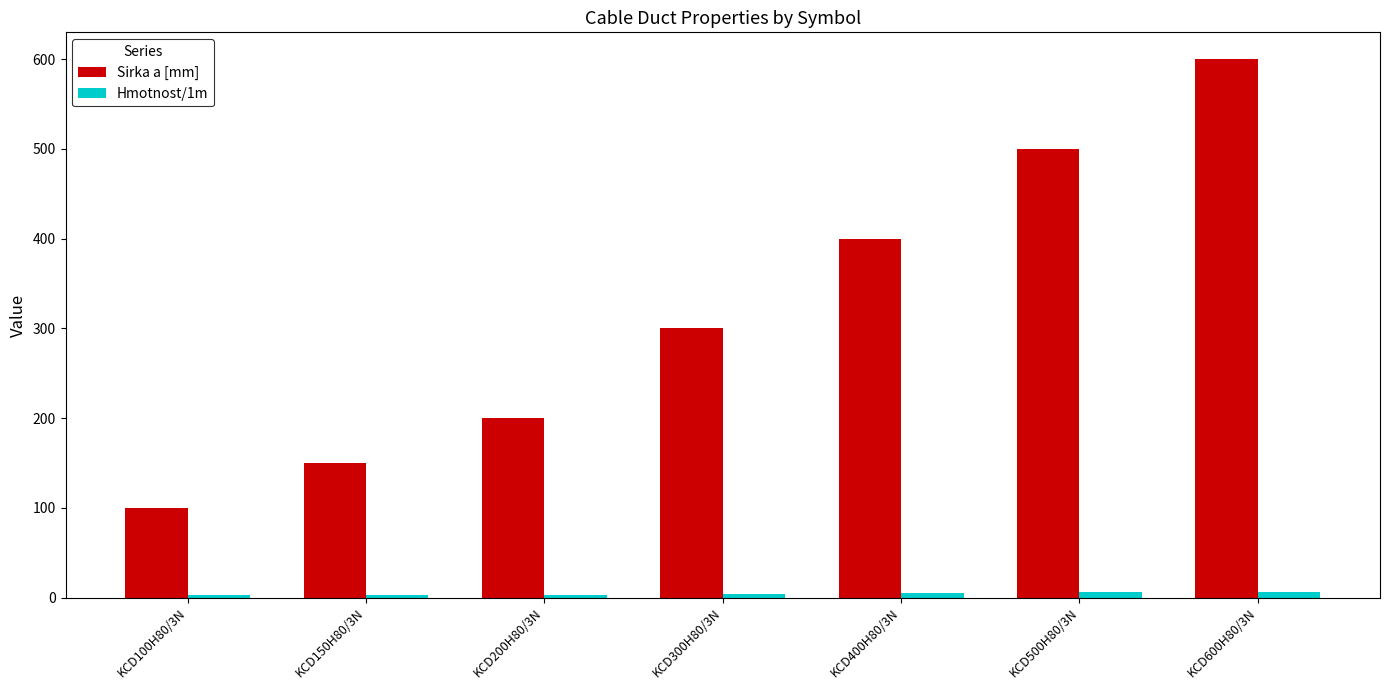

At which label is Sirka a [mm] closest to 350?

KCD300H80/3N